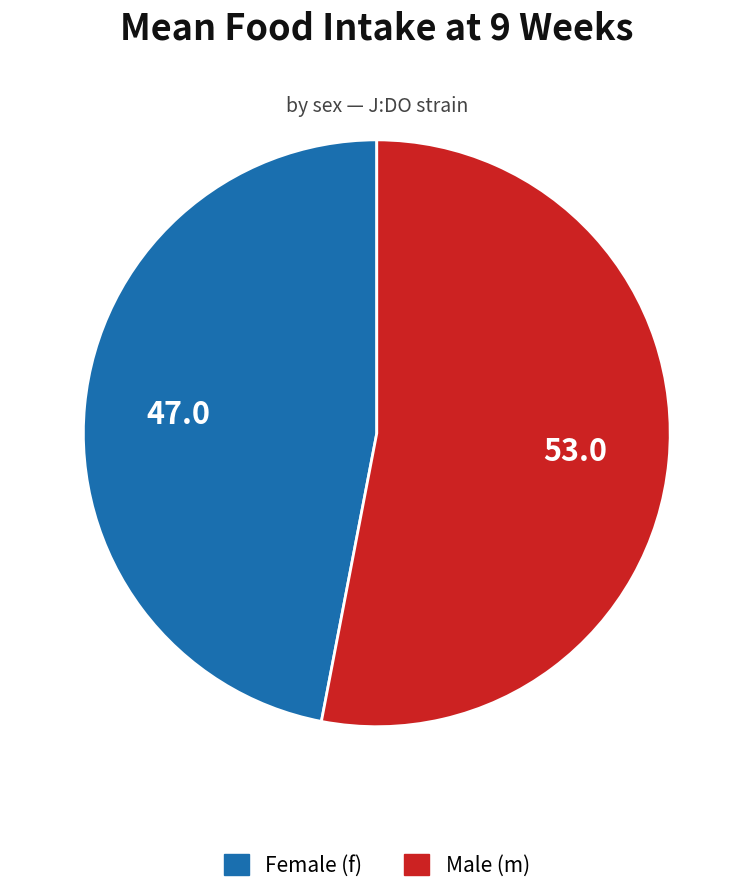

Does any single category account for the majority?

Yes